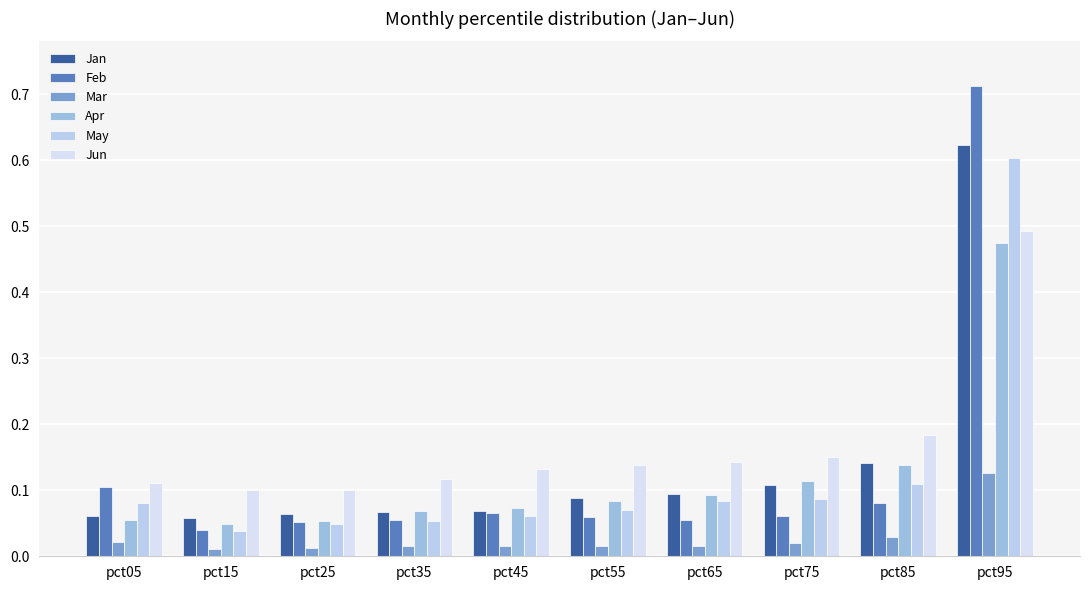

At pct65, list the series in order from largest to smallest.

Jun, Jan, Apr, May, Feb, Mar